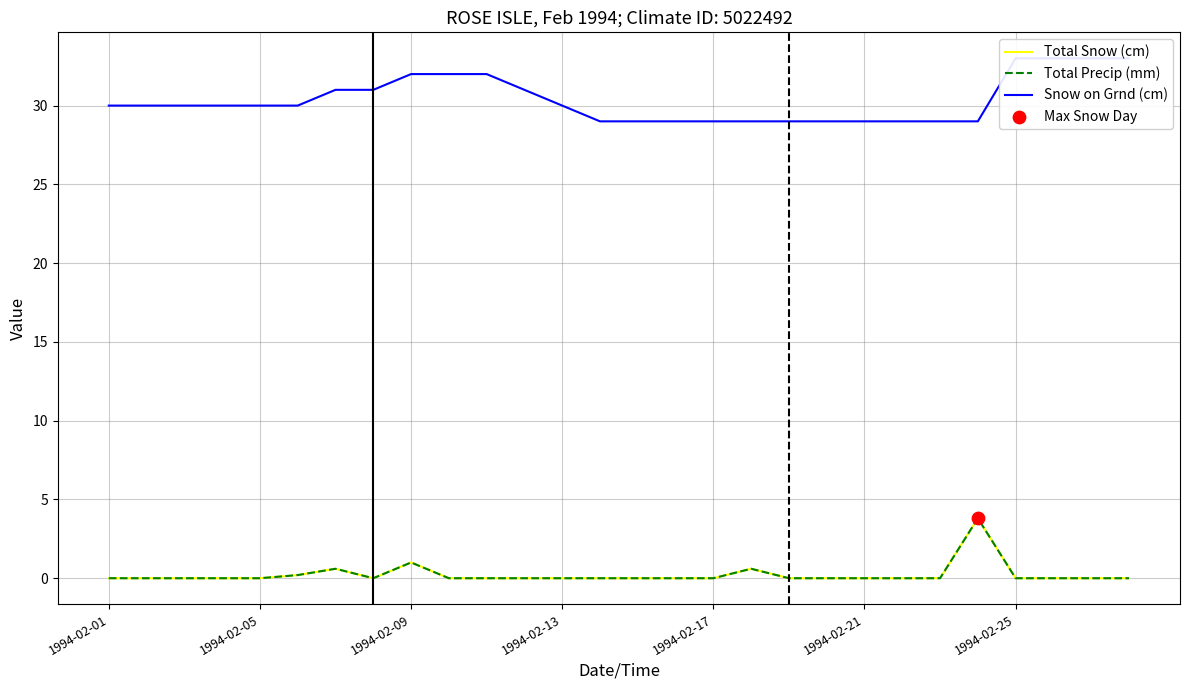

At how many categories does at least one series exceed 22?

28